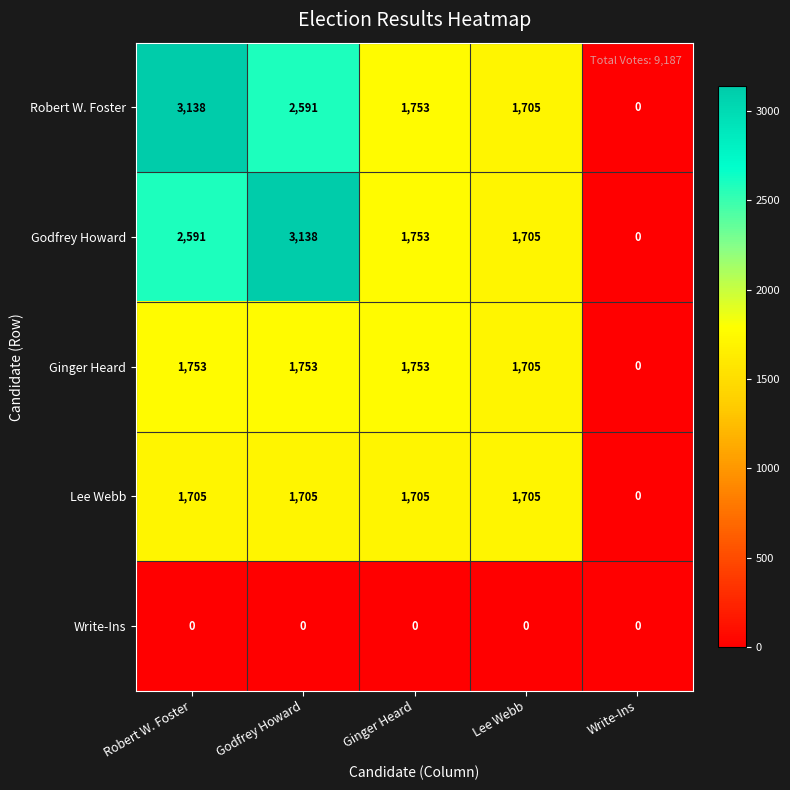

Reading right to left, extract all data points from this chart.

Robert W. Foster: 0	1705	1753	2591	3138
Godfrey Howard: 0	1705	1753	3138	2591
Ginger Heard: 0	1705	1753	1753	1753
Lee Webb: 0	1705	1705	1705	1705
Write-Ins: 0	0	0	0	0